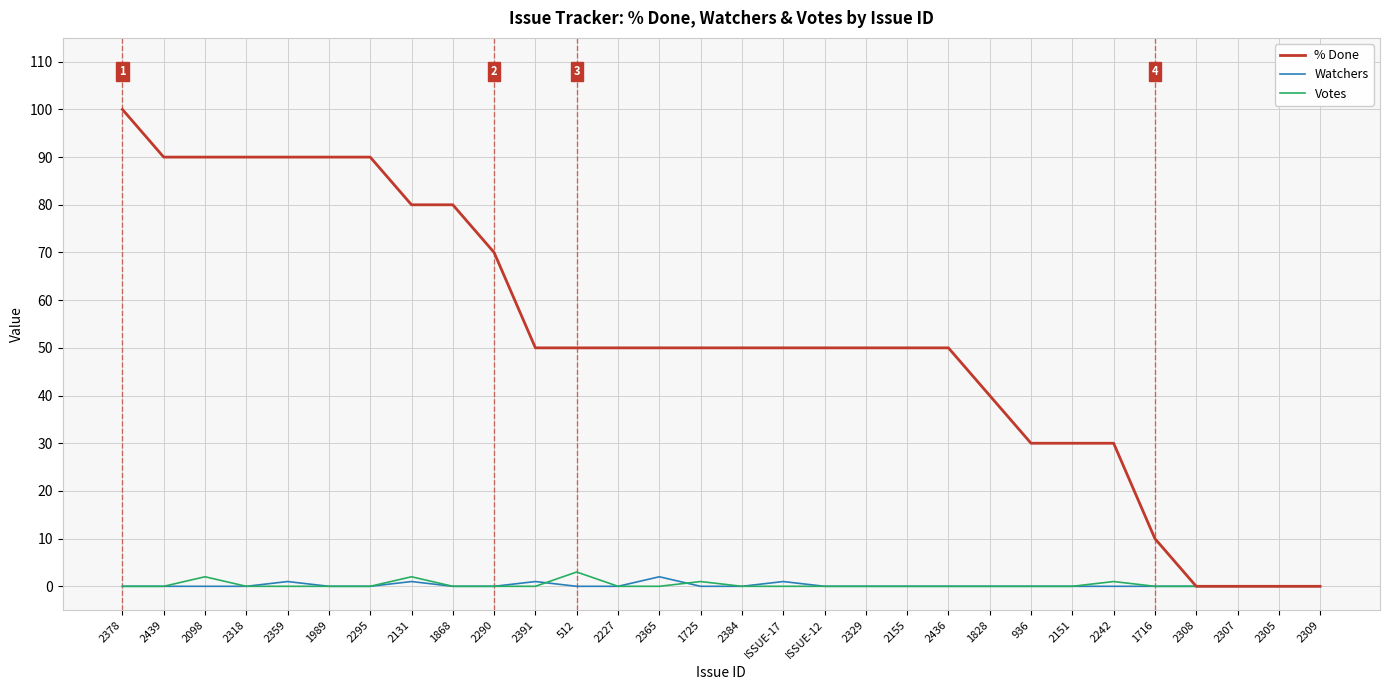

What is the difference between the maximum and minimum values in the Votes series?

3